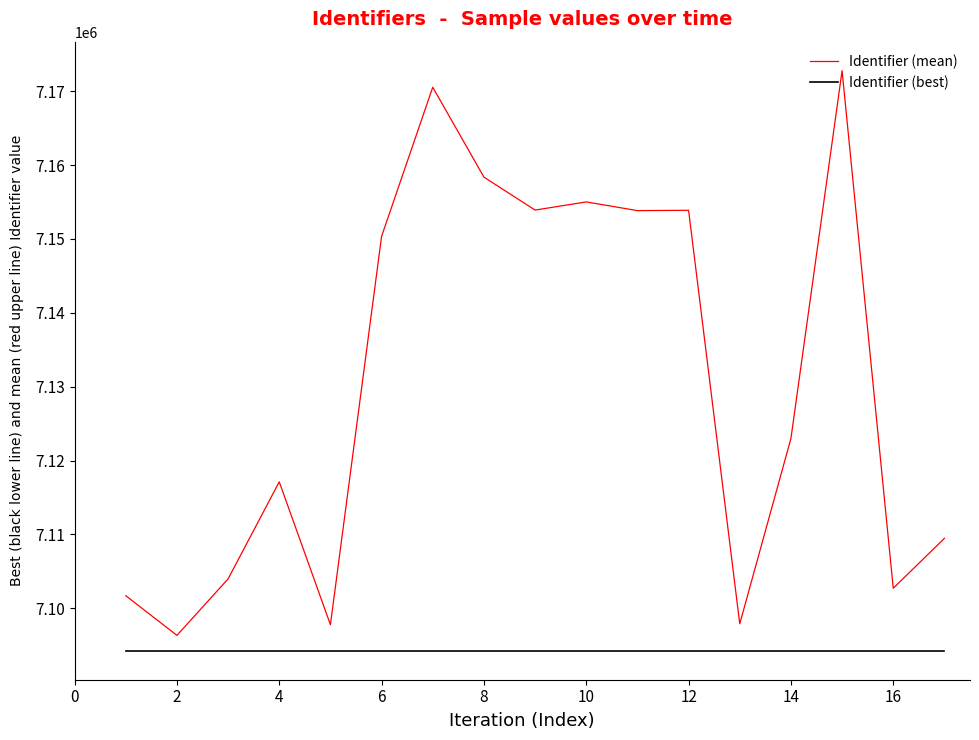

Rank the series by their average value, from lowest to highest.

Identifier (best), Identifier (mean)